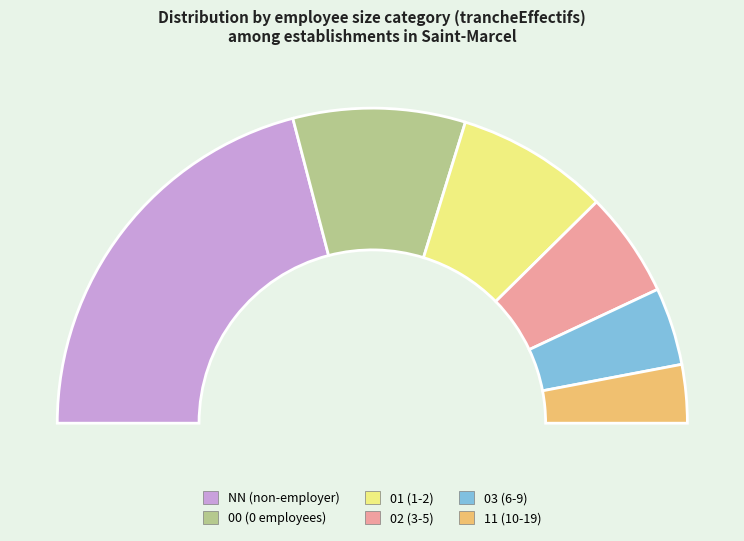

Between 03 and 01, which is larger?

01